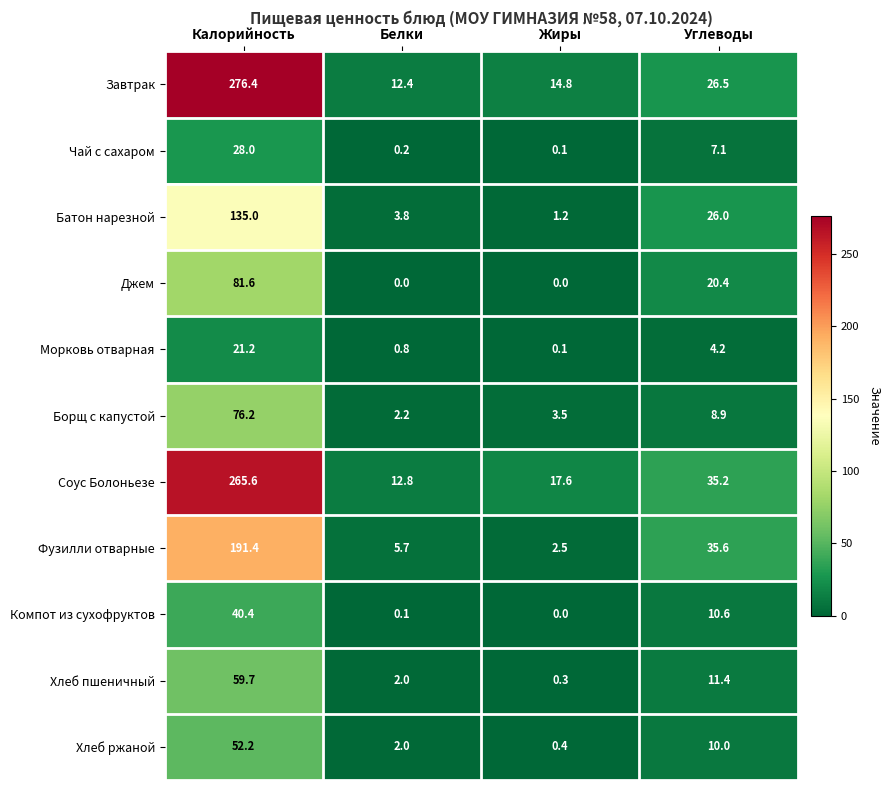

What is the spread (max minus min) of values at Углеводы?

31.4